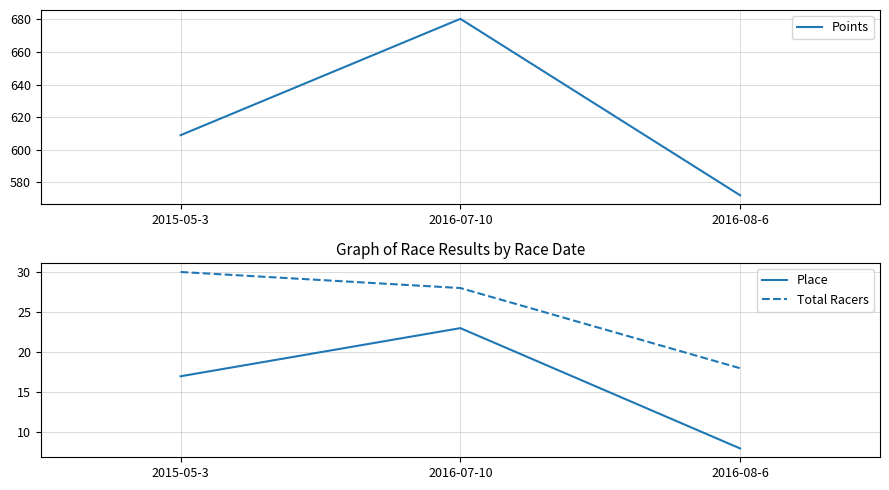

Rank the series by their maximum value, from highest to lowest.

Points, Total Racers, Place